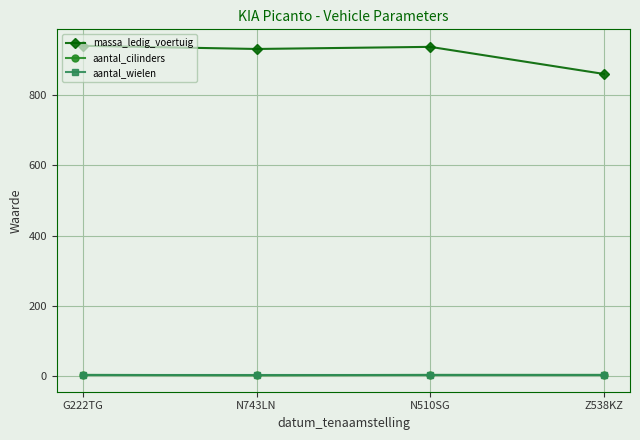

At how many categories does at least one series exceed 885?

3